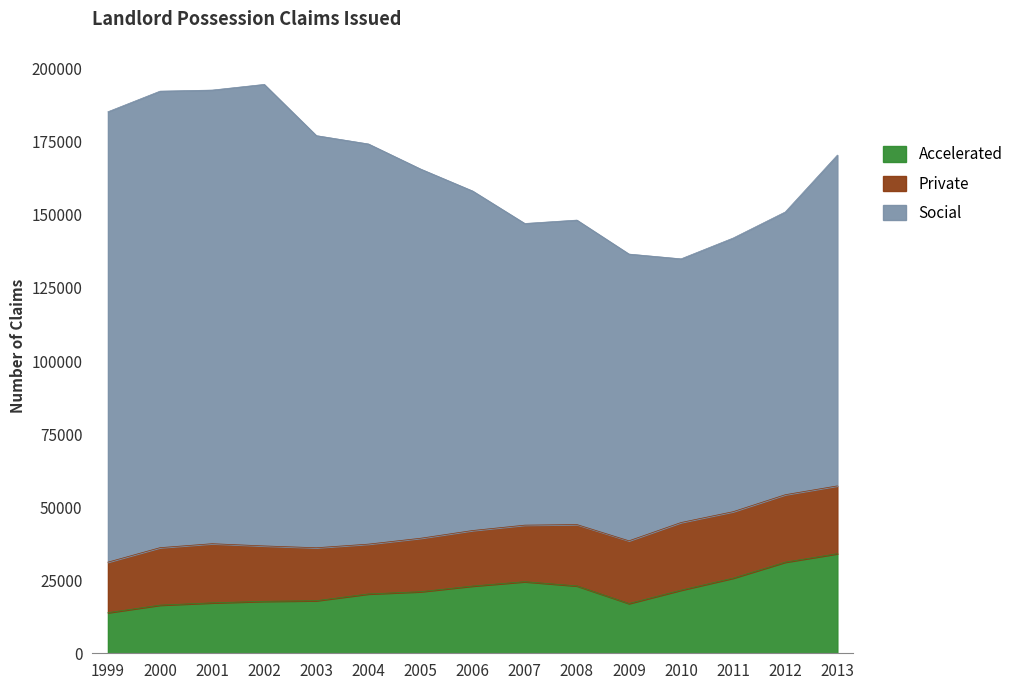

Rank the series by their maximum value, from lowest to highest.

Private, Accelerated, Social